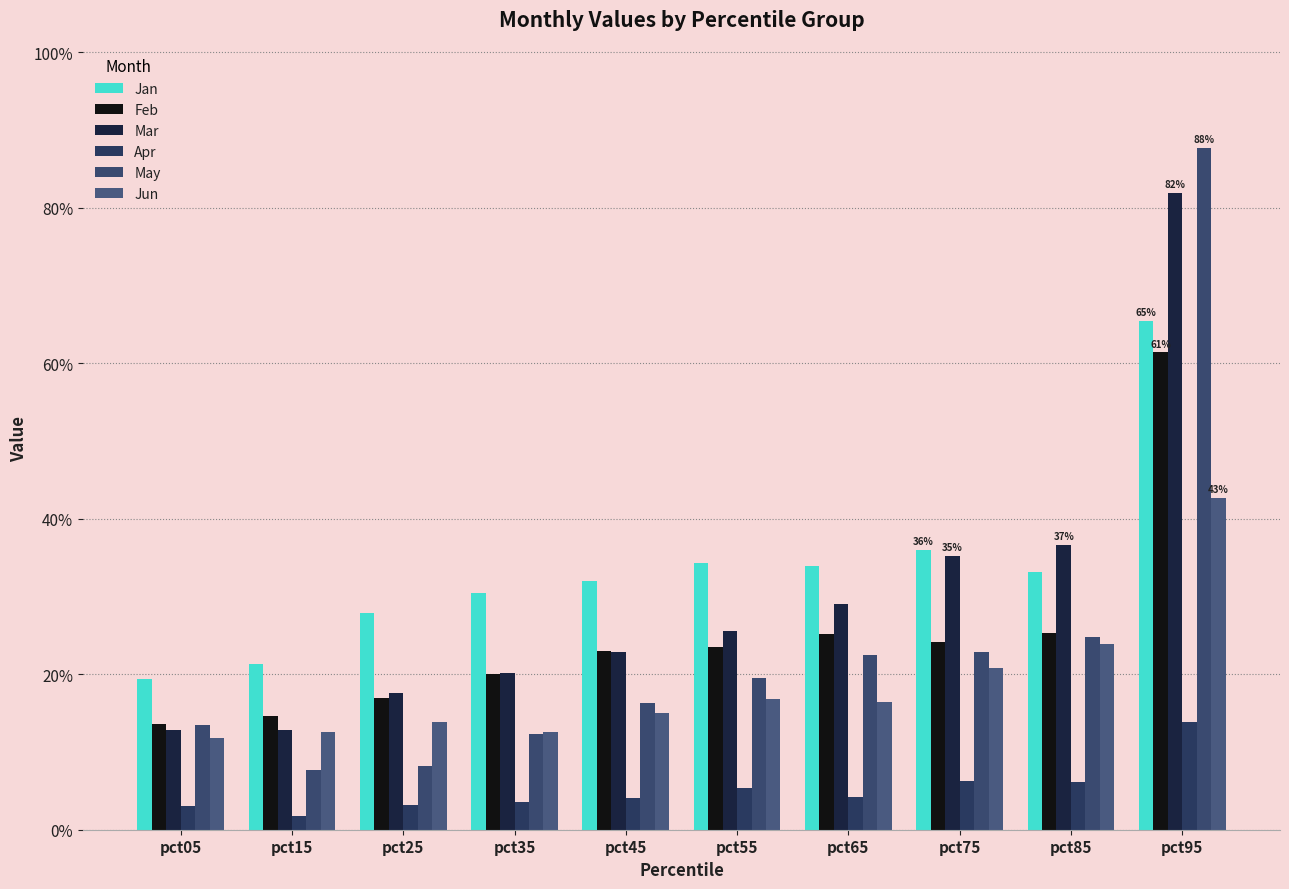

What are all the series names shown in the legend?

Jan, Feb, Mar, Apr, May, Jun